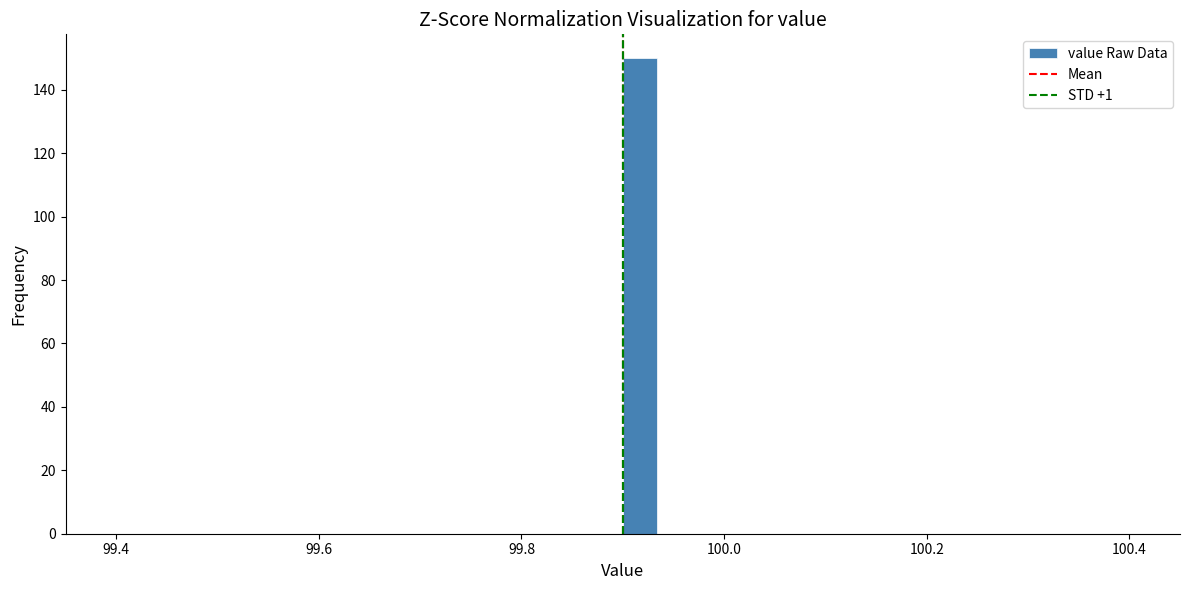

Around what value on the x-axis is the tallest bar? Give the approximate position of its centre, as read against the axis.

99.92